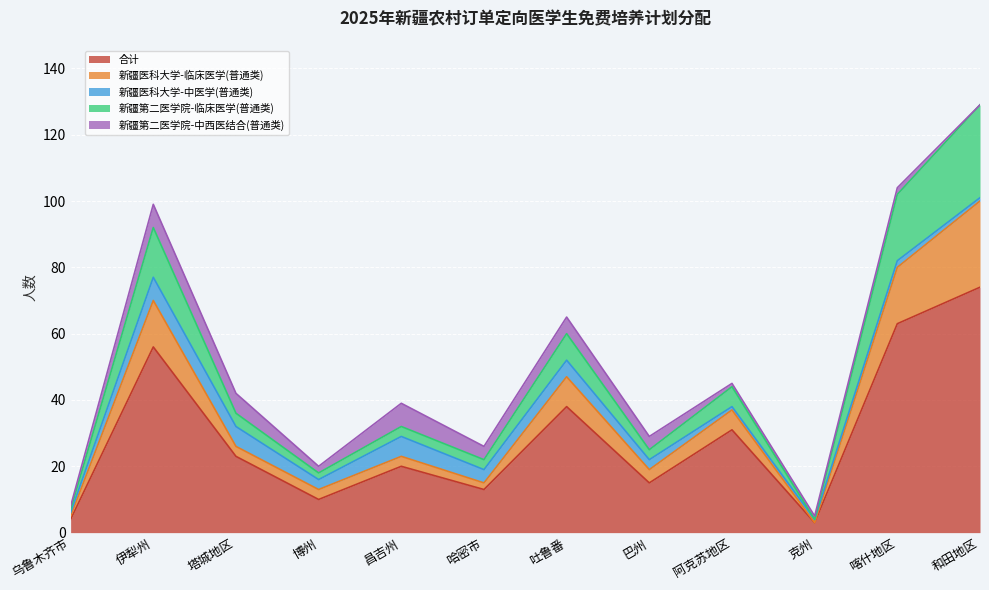

What is the minimum value for 合计?

3